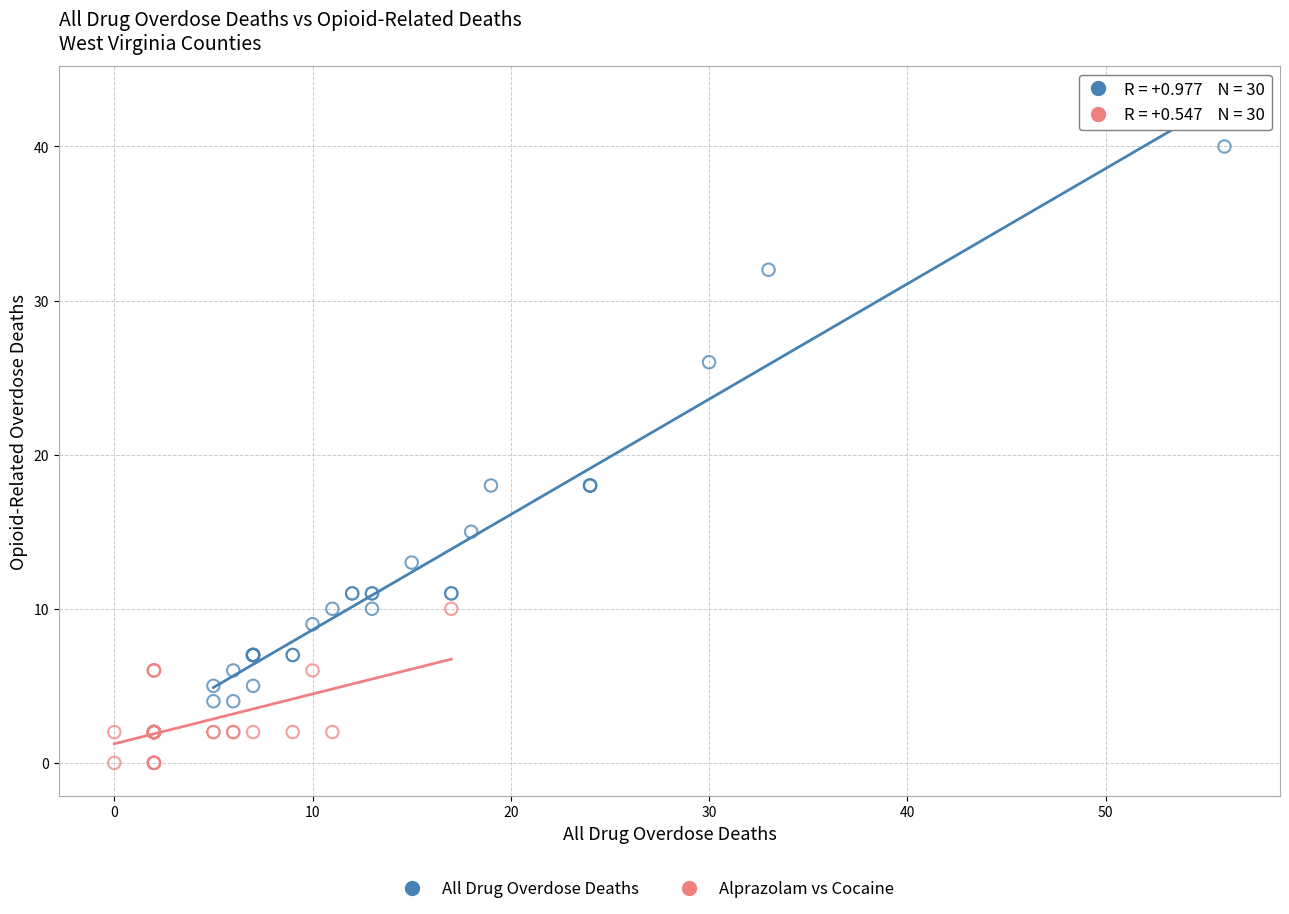

Which series has the widest spread of Y values?

All Drug Overdose Deaths